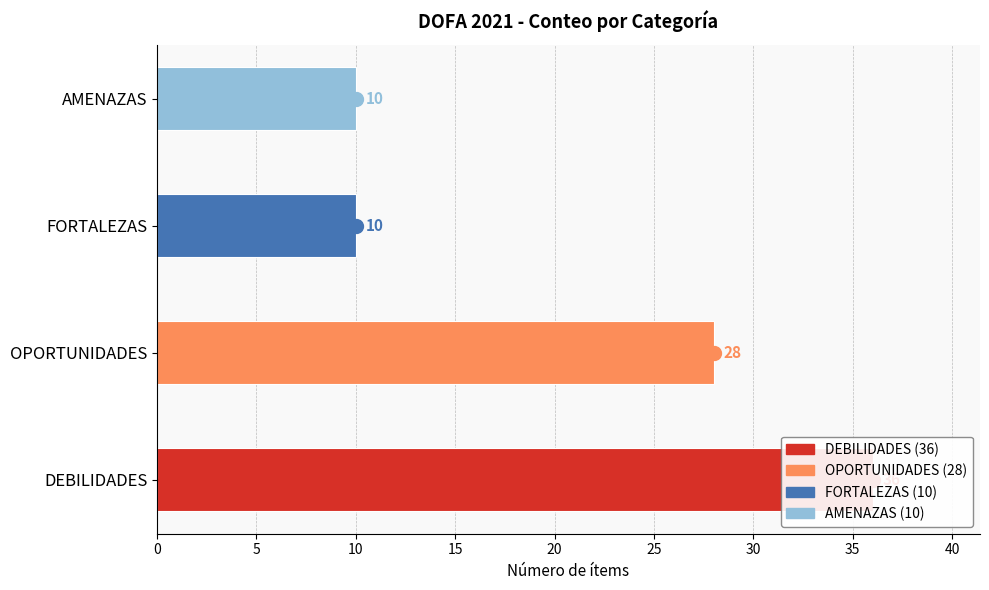

How many data points does each series have?

4